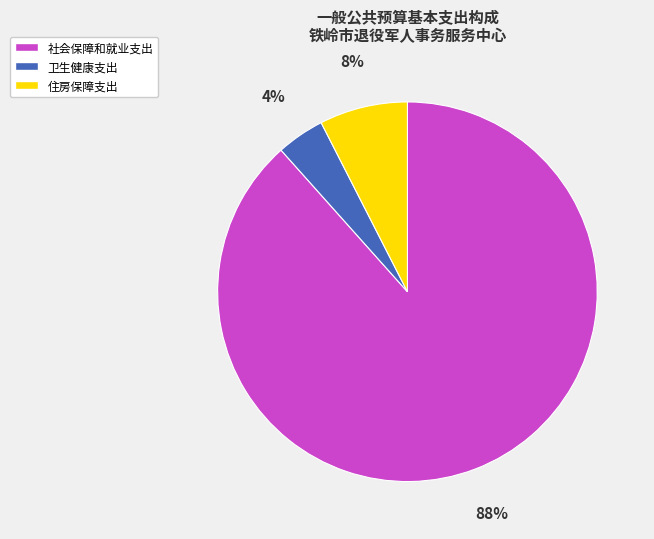

Which category has the biggest portion of the pie?

社会保障和就业支出